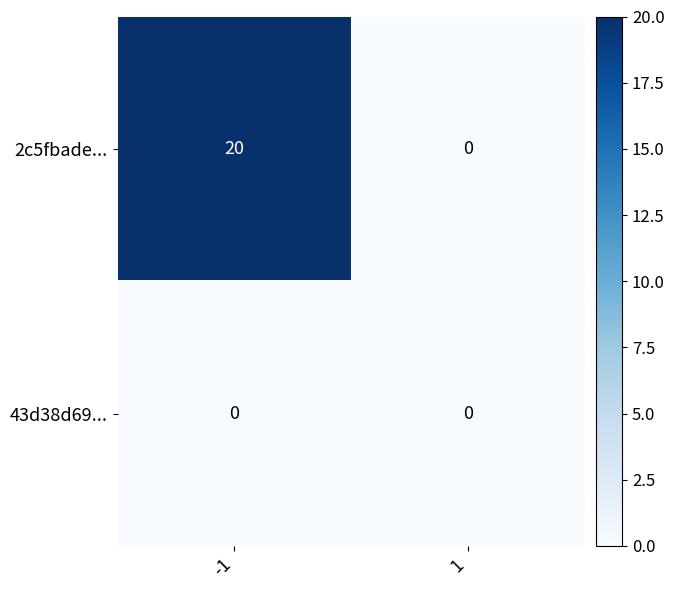

Reading left to right, list all the values displayed in this chart.

2c5fbade...: 20	0
43d38d69...: 0	0